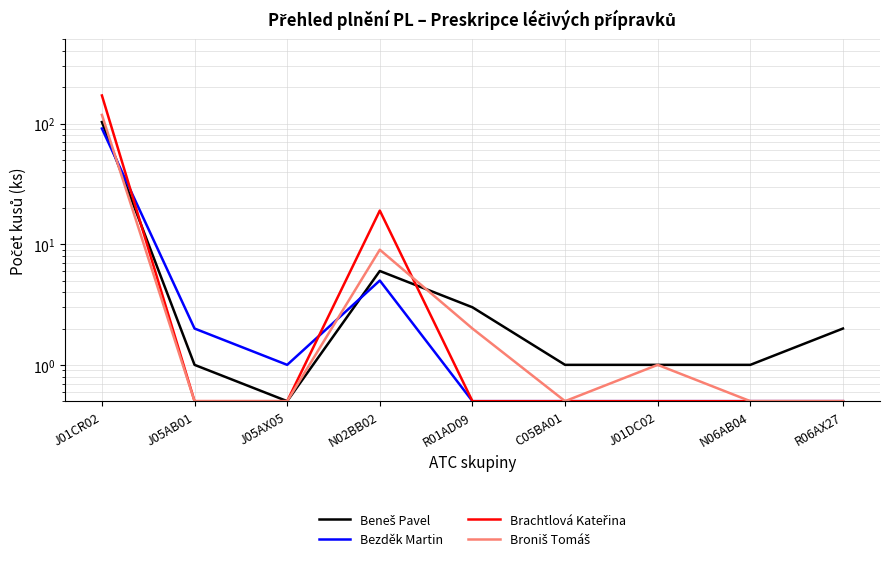

What is the difference between the highest and lowest values at J01DC02?

0.5